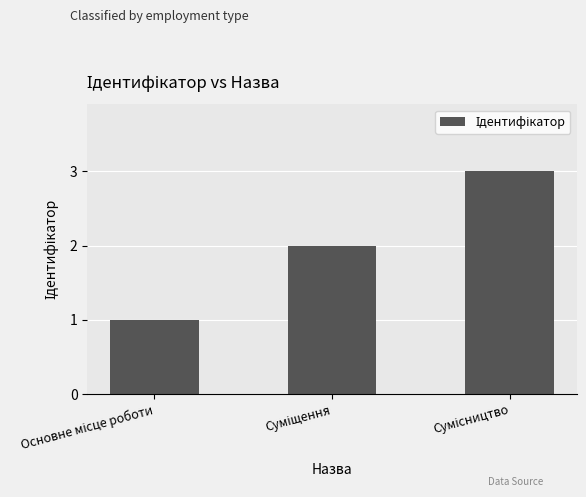

What is the sum of all values?

6